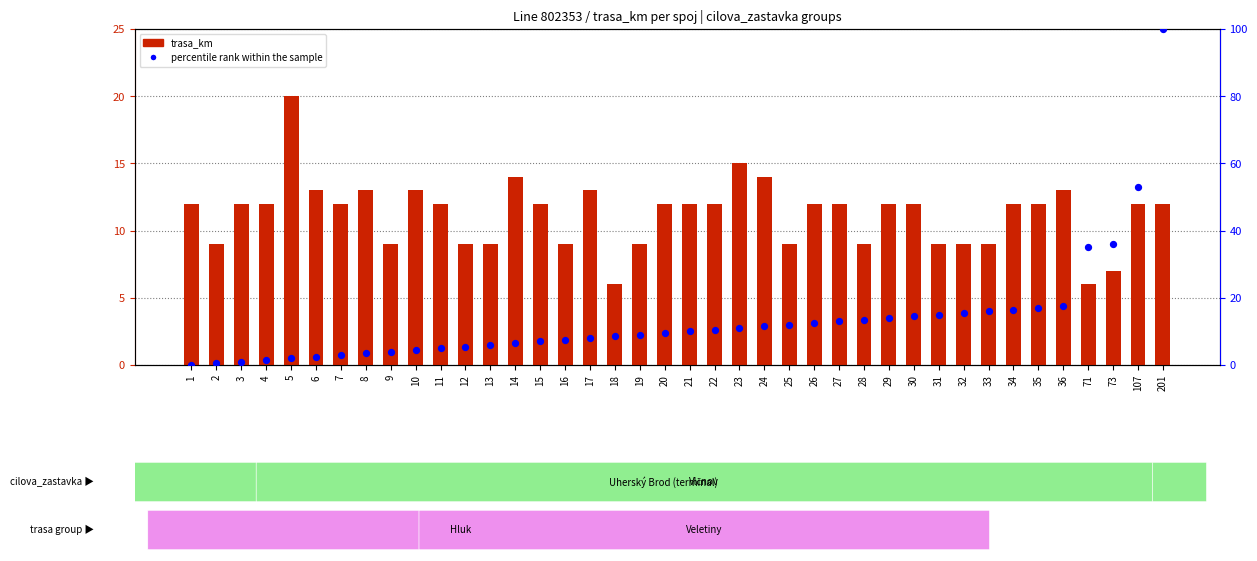

What are all the series names shown in the legend?

trasa_km, percentile rank within the sample